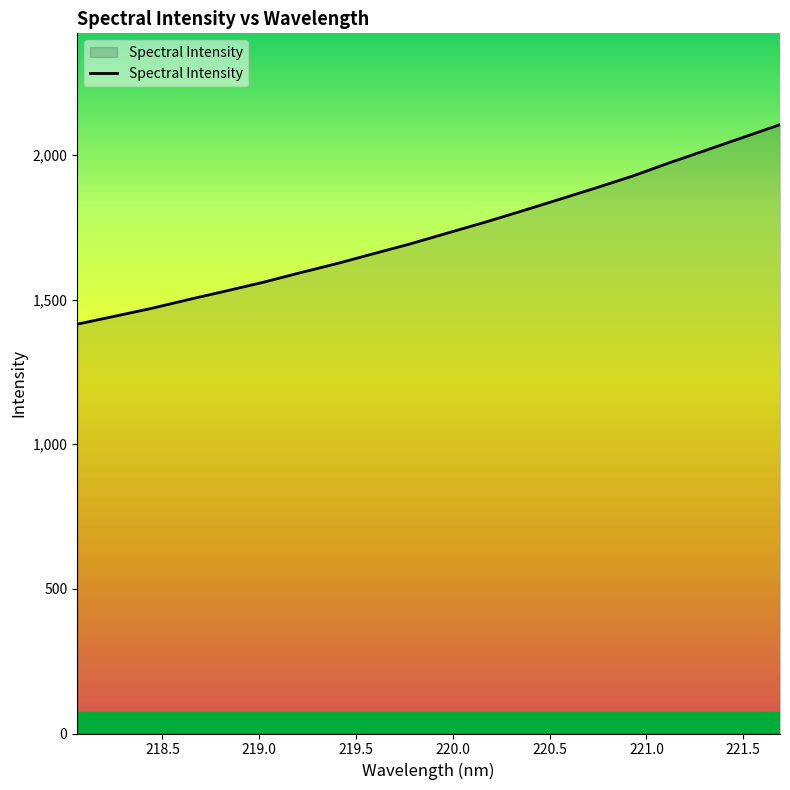

True or false: there are more than 0 points higher than both neighbors.

False